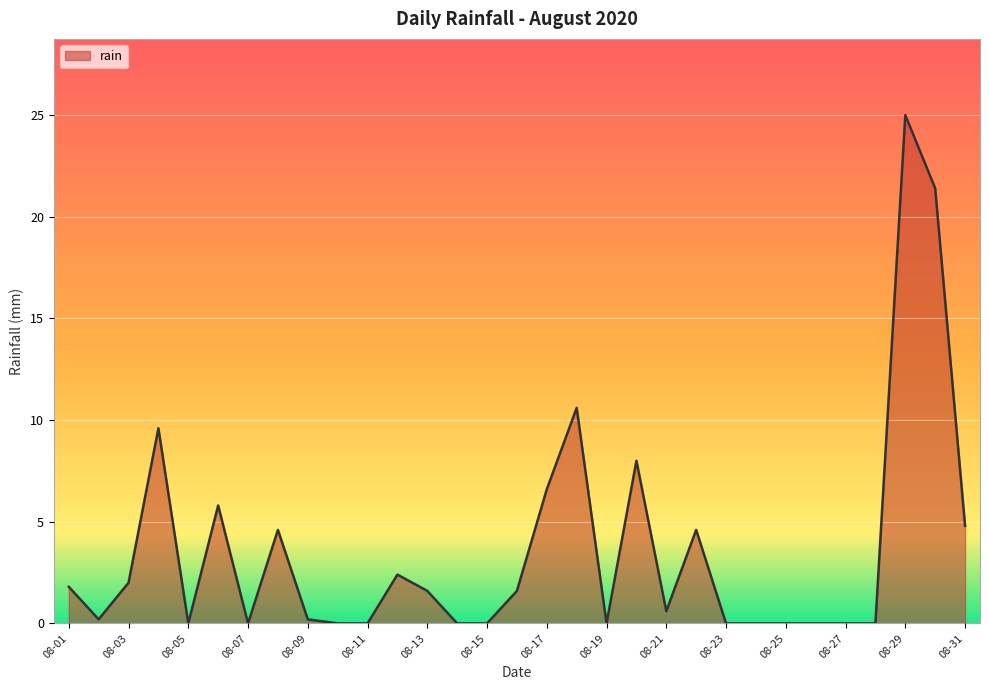

What is the sum of all values?

111.4